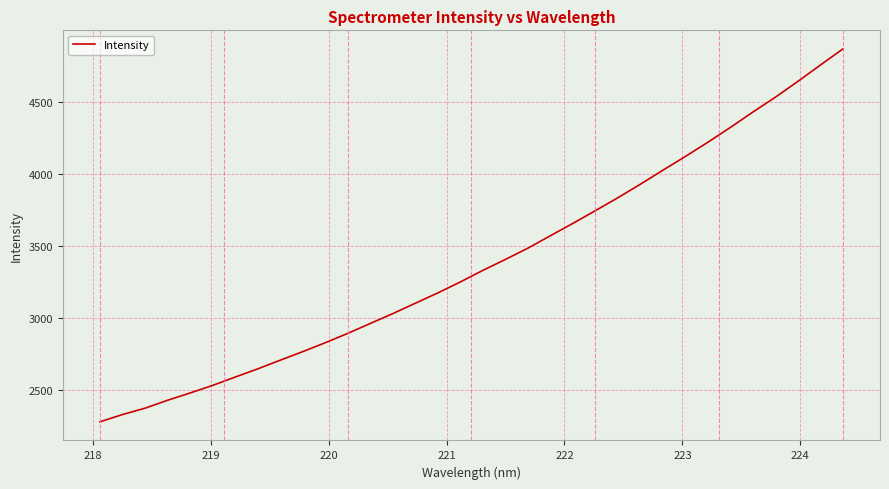

What is the minimum value shown in the chart?

2282.2